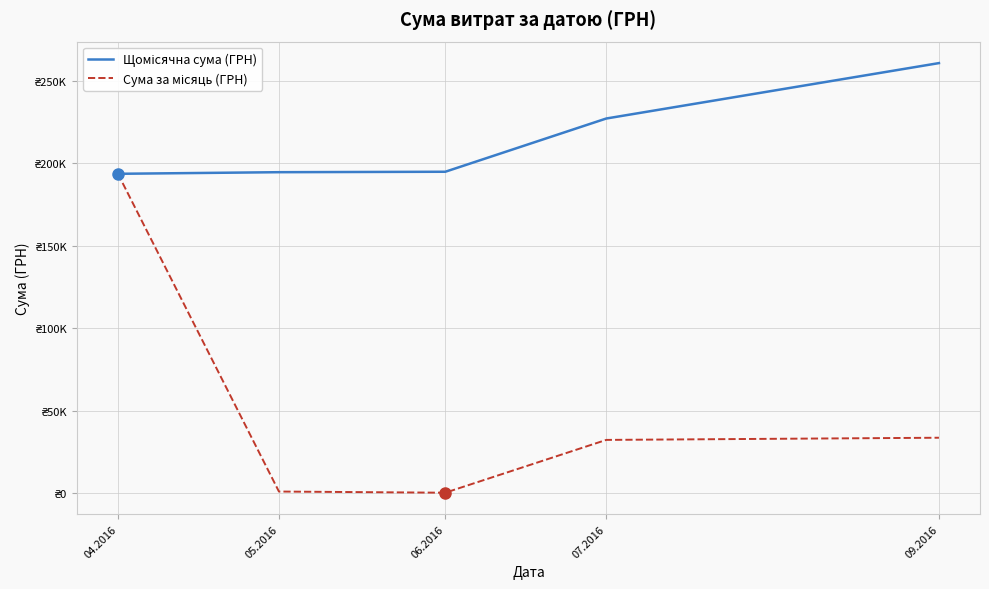

Does the chart display data point markers on the line(s)?

No